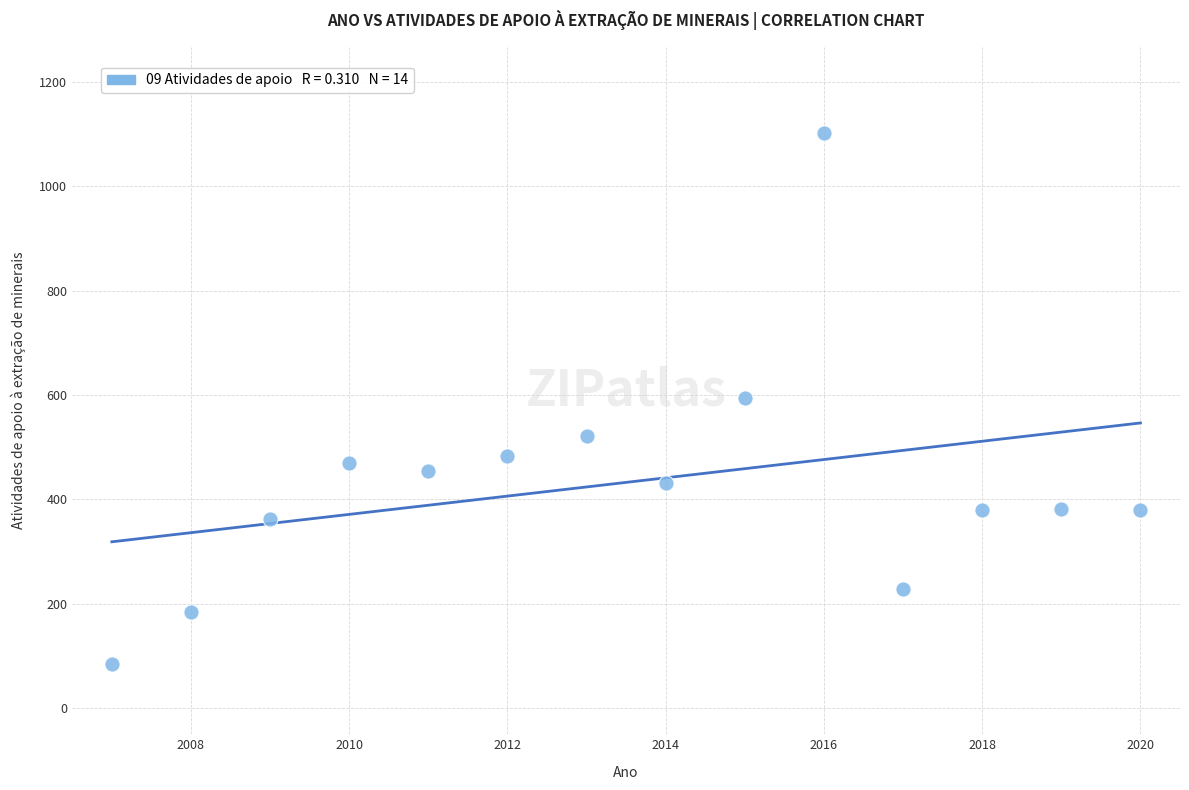

What is the range of X values (max minus min)?

13.0